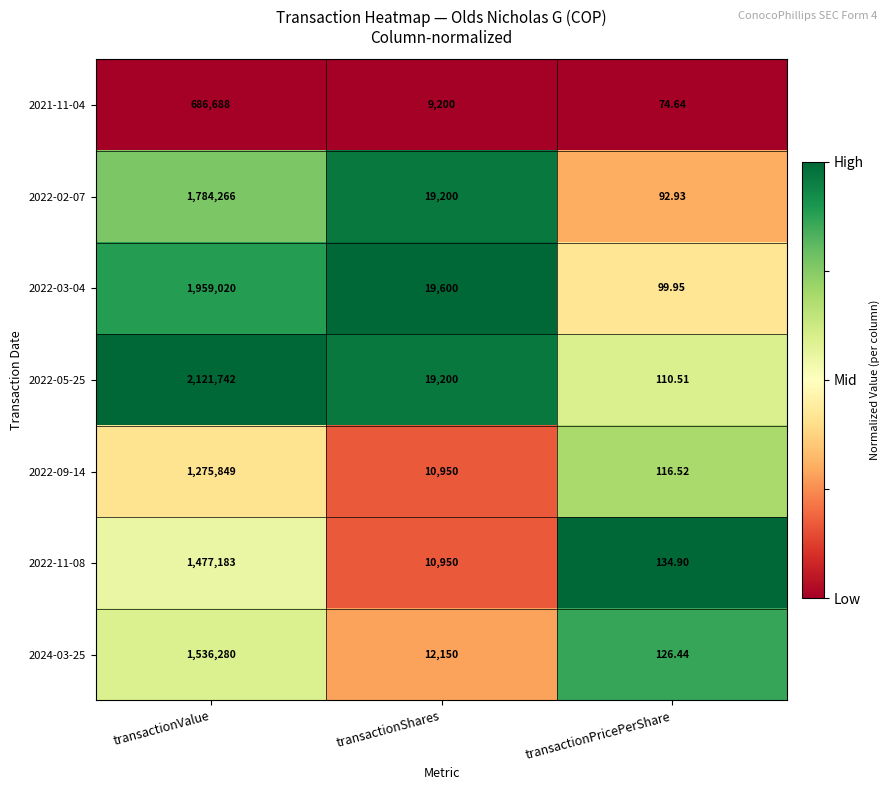

Which label corresponds to the smallest value in the chart?

transactionPricePerShare